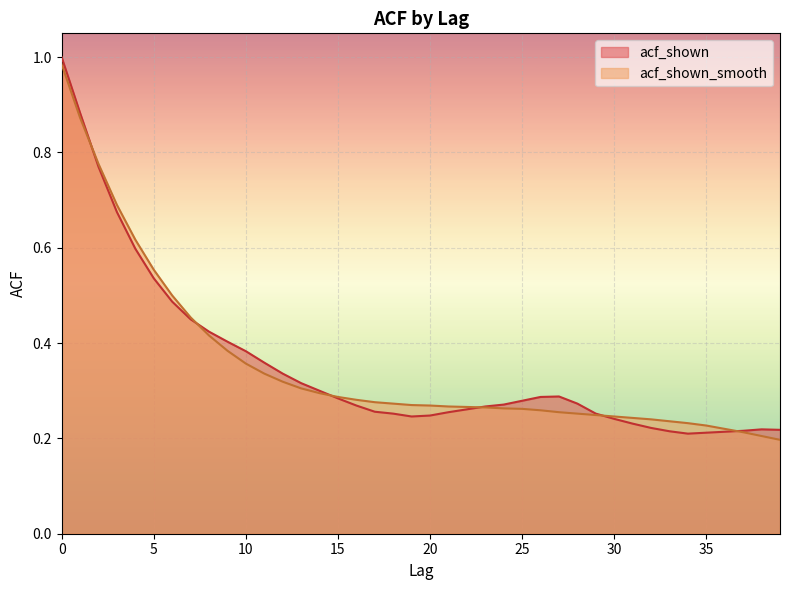

Is it true that acf_shown equals 0.7 at 5?

False